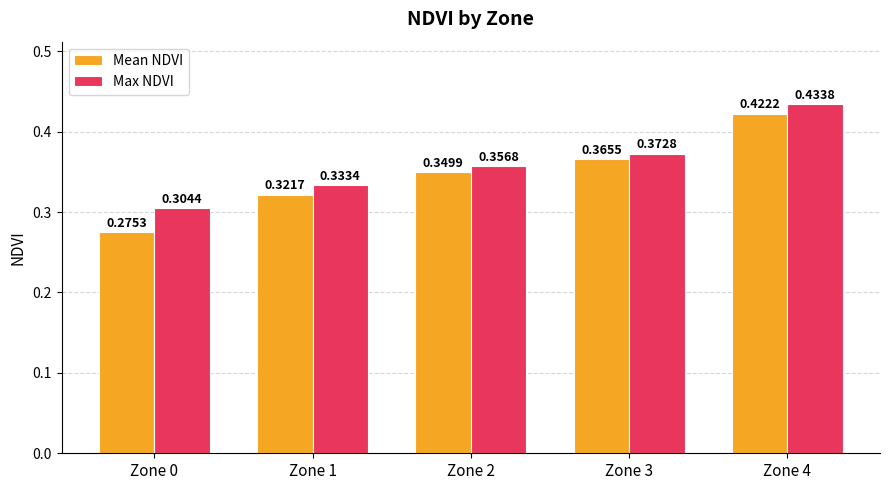

Which series has the largest range (max minus min)?

Mean NDVI